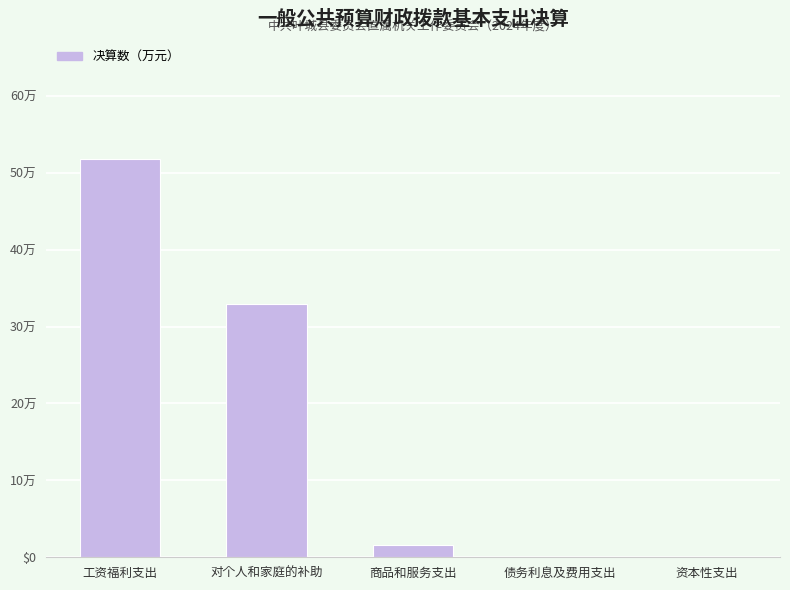

What is the greatest value displayed?

51.8